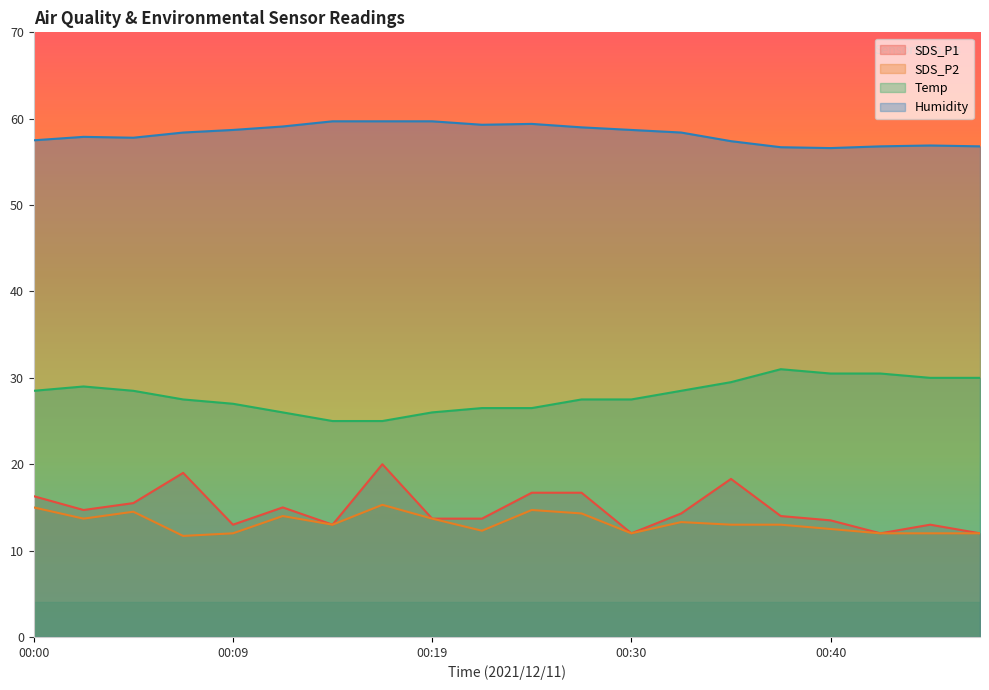

Where does the Temp series first go above 28?

00:00